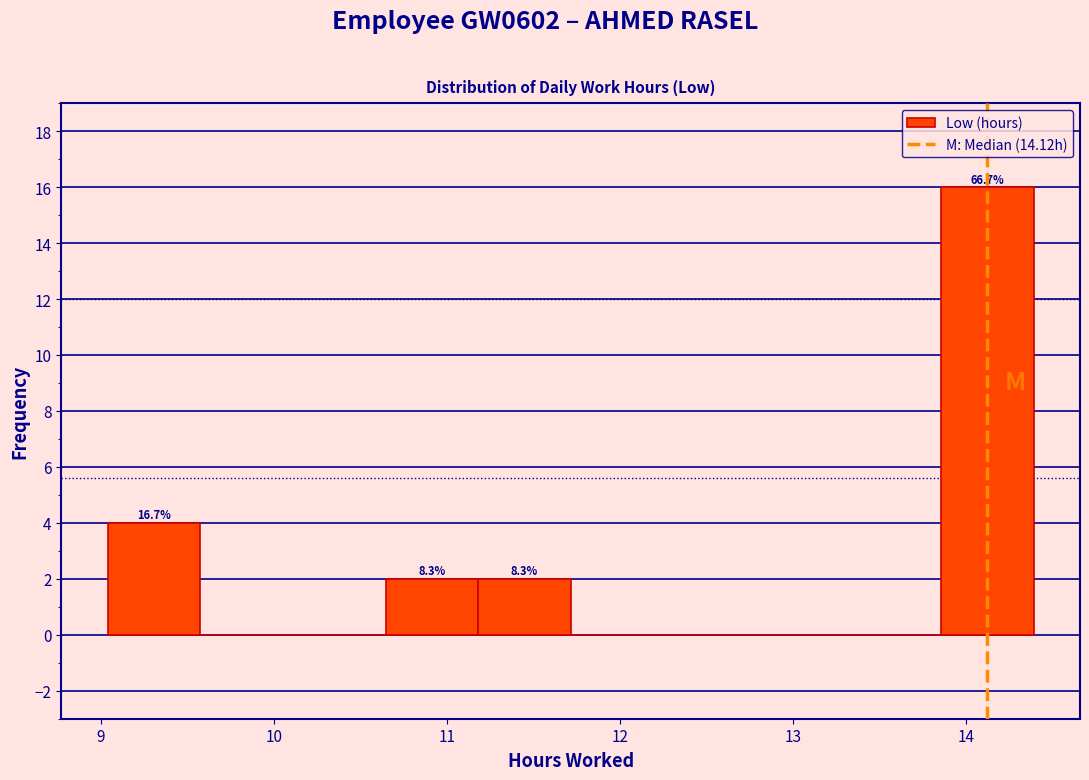

Over which range of the x-axis is the bar tallest?

13.9 to 14.4